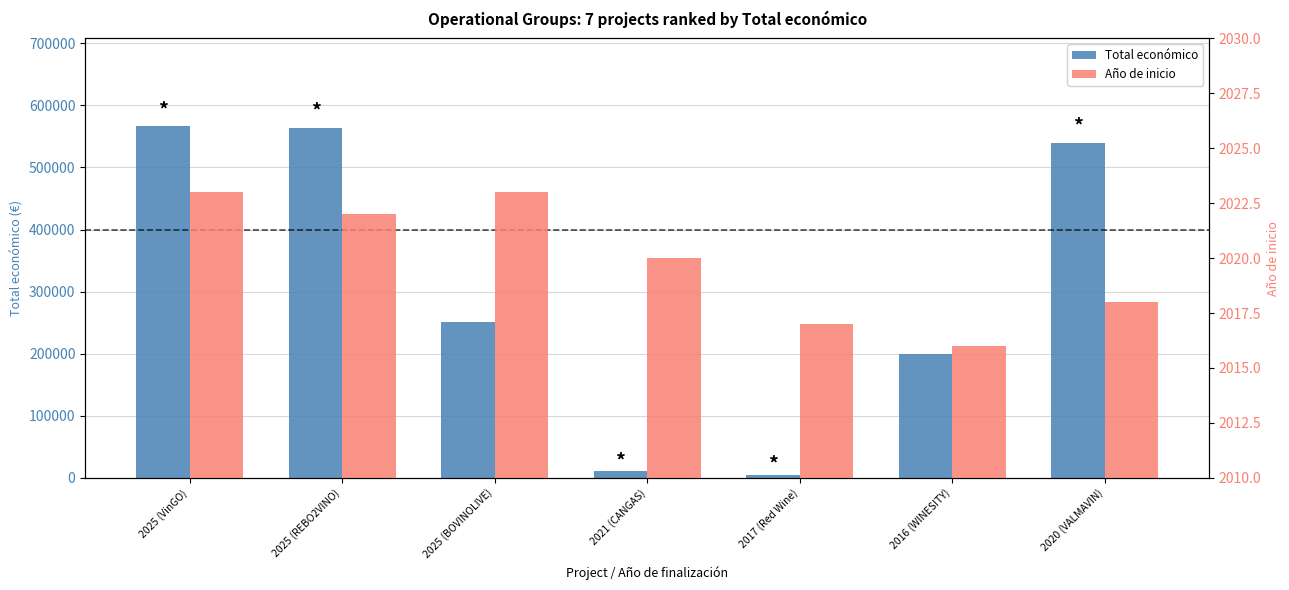

How many bars are there in total?

14